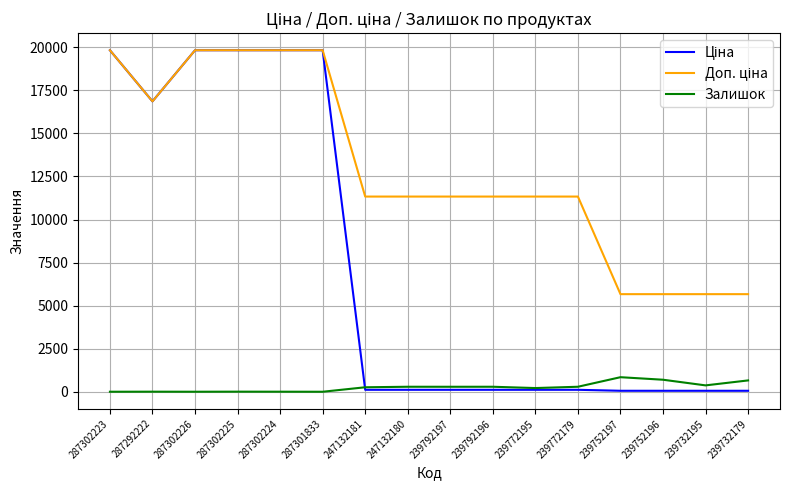

True or false: Залишок has a value of 658.0 at 239732179.

True